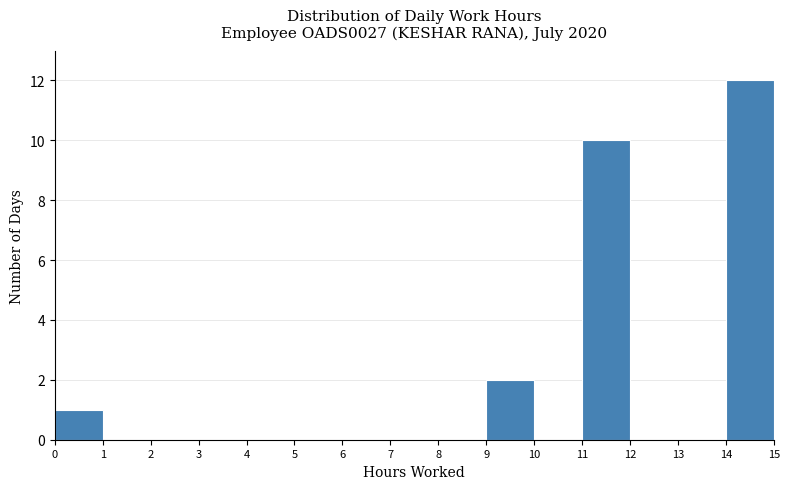

Over which range of the x-axis is the bar tallest?

14 to 15